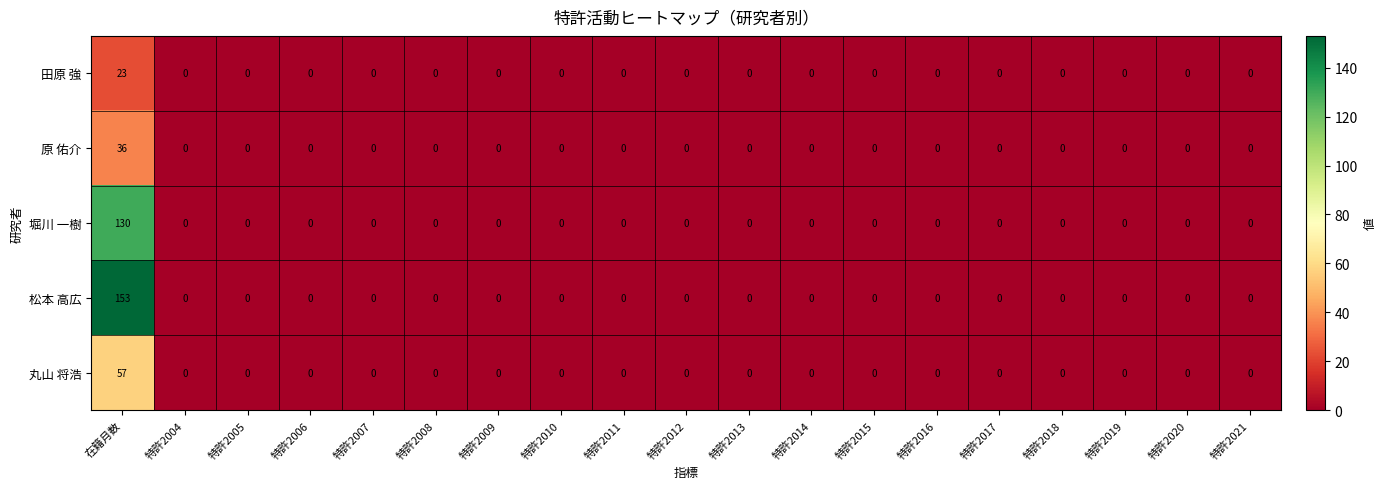

At which category is the sum across all series the highest?

在籍月数